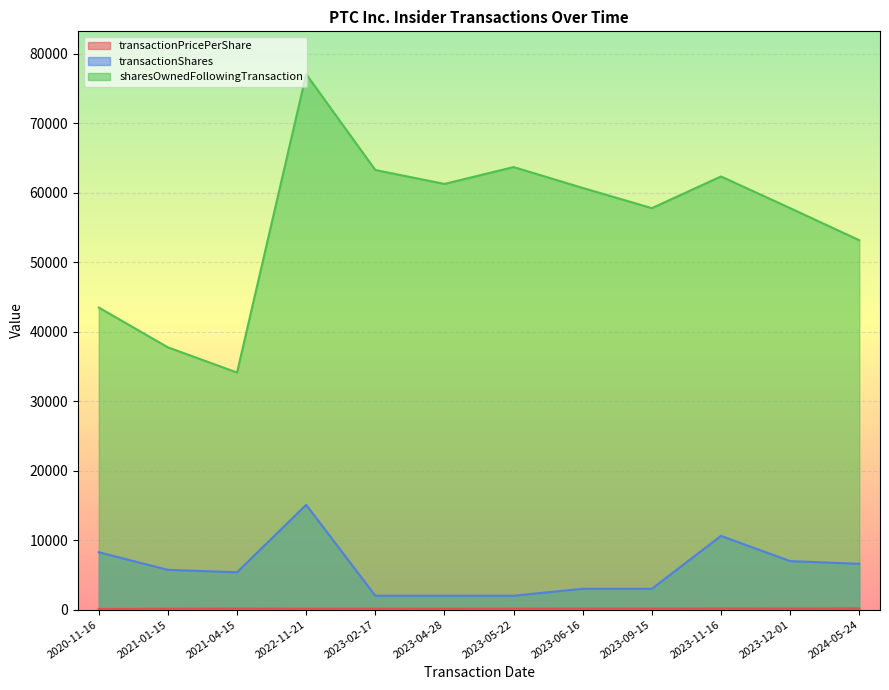

At how many categories does at least one series exceed 60427?

6